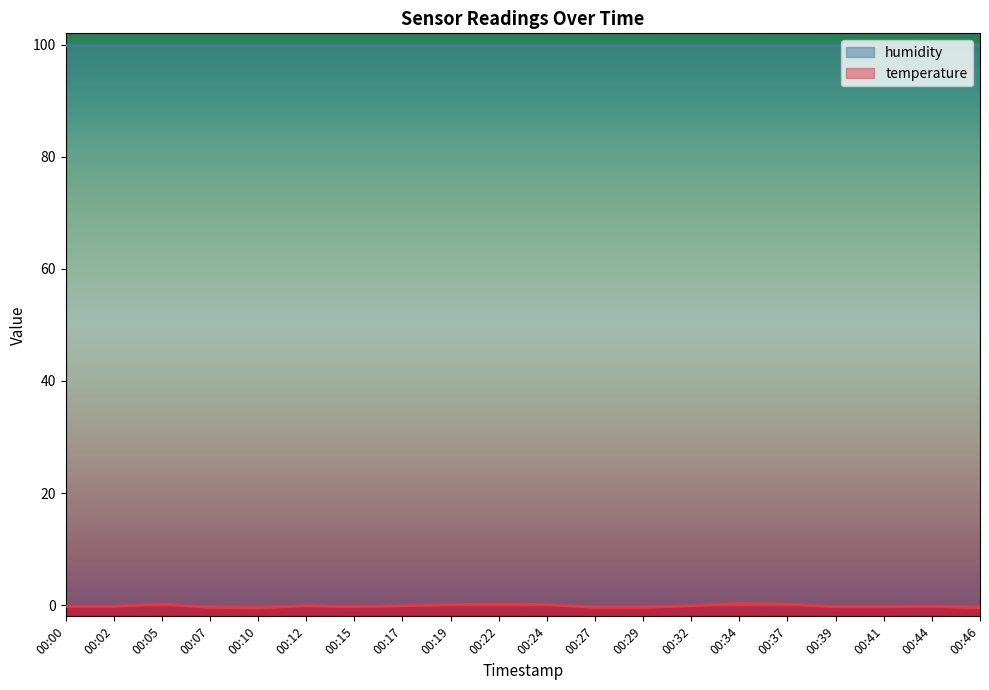

What is the sum of the values at 00:44 and 00:17?

-0.3